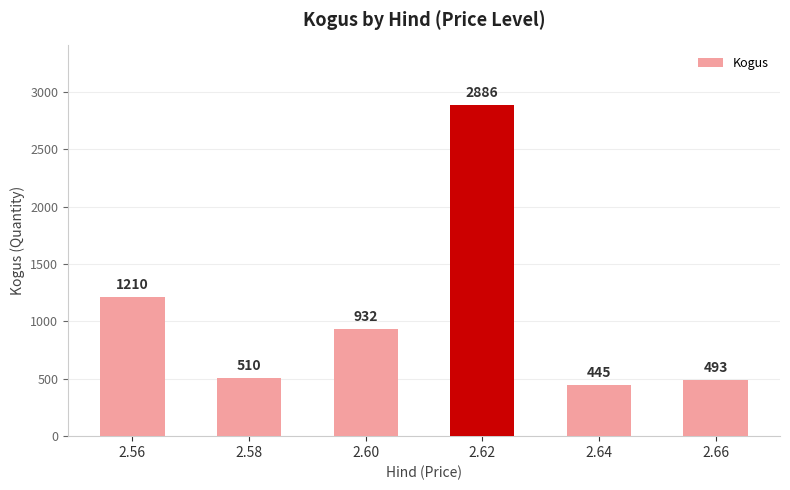

How many data points are less than 932?

3